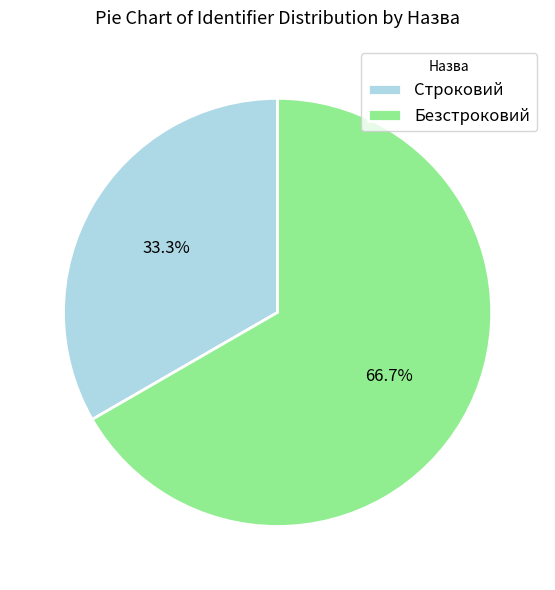

What percentage is the Строковий slice, to the nearest percent?

33%